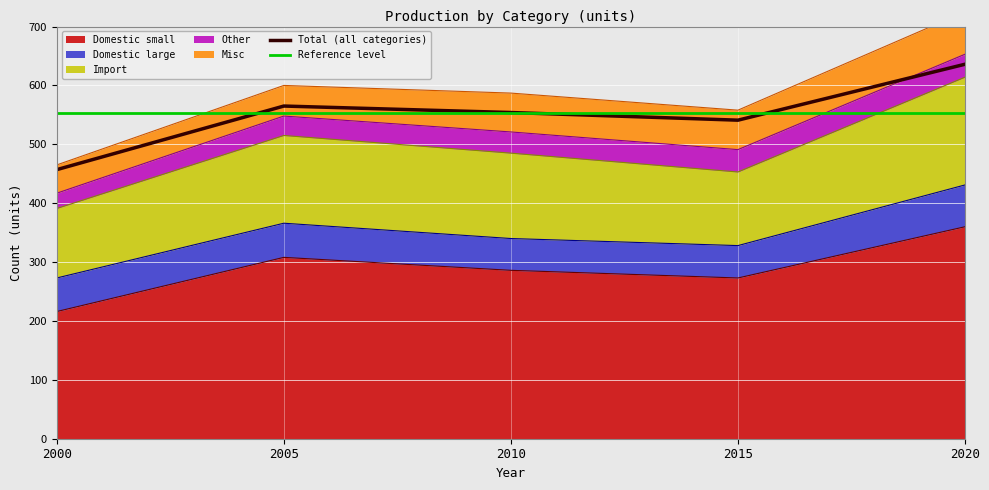

True or false: Domestic small has a value of 449 at 2010.

False